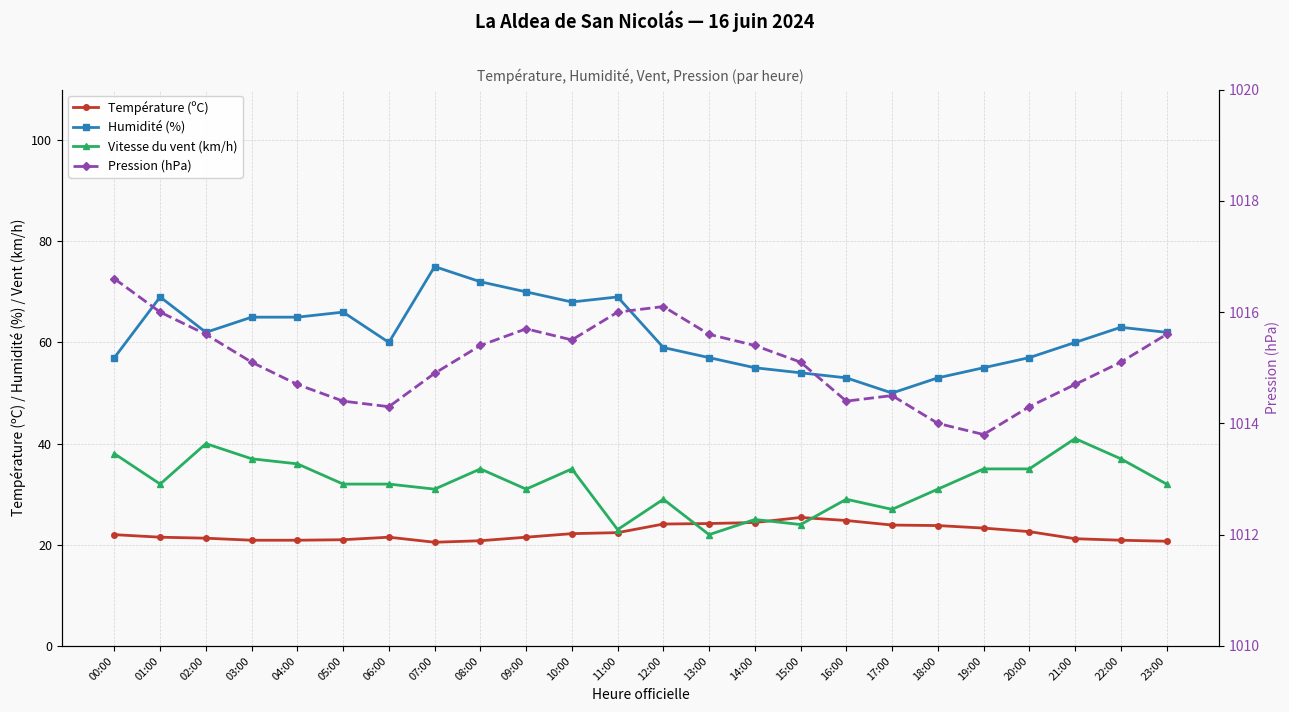

List the labels in order of Vitesse du vent (km/h) value, smallest first.

13:00, 11:00, 15:00, 14:00, 17:00, 12:00, 16:00, 07:00, 09:00, 18:00, 01:00, 05:00, 06:00, 23:00, 08:00, 10:00, 19:00, 20:00, 04:00, 03:00, 22:00, 00:00, 02:00, 21:00